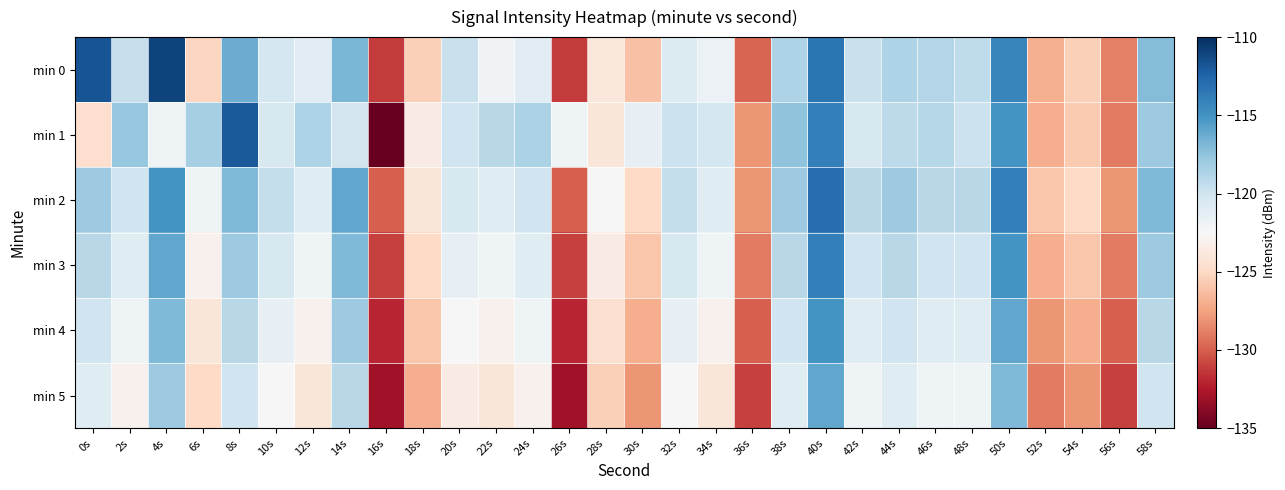

What is the maximum value shown in the chart?

-110.9